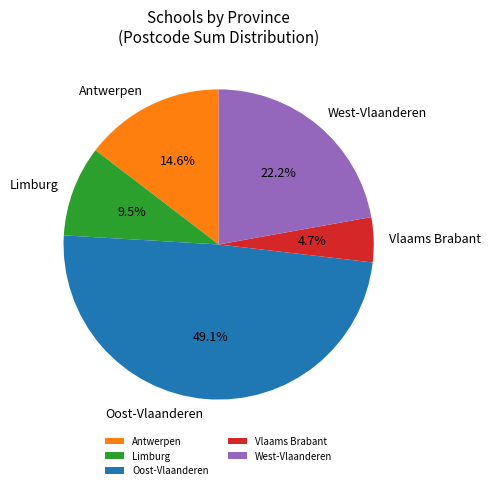

Which slice is the smallest?

Vlaams Brabant